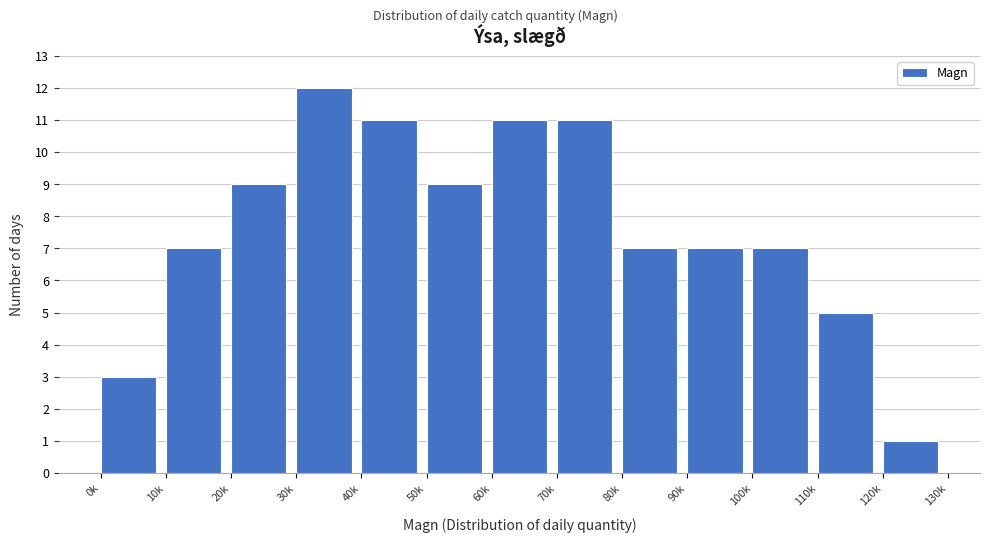

Reading left to right, what are all the values shown in this chart?

0k=3	10k=7	20k=9	30k=12	40k=11	50k=9	60k=11	70k=11	80k=7	90k=7	100k=7	110k=5	120k=1